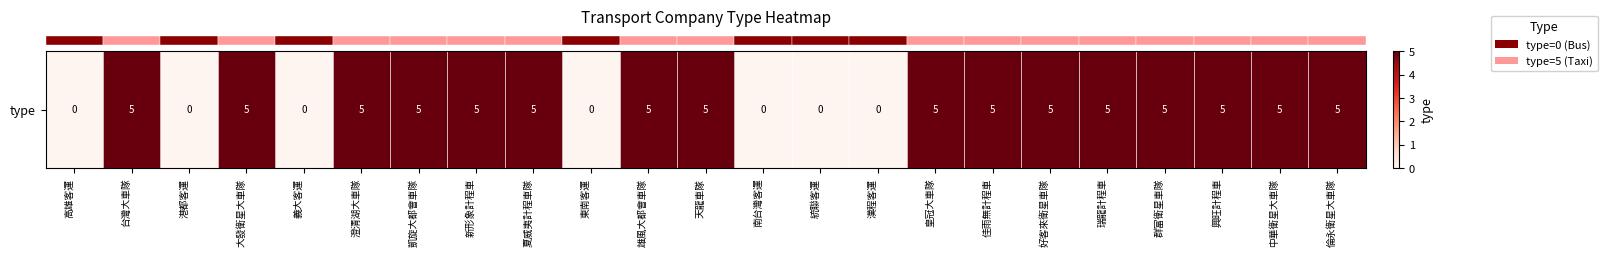

Where is the data nearest to the value 2?

高雄客運